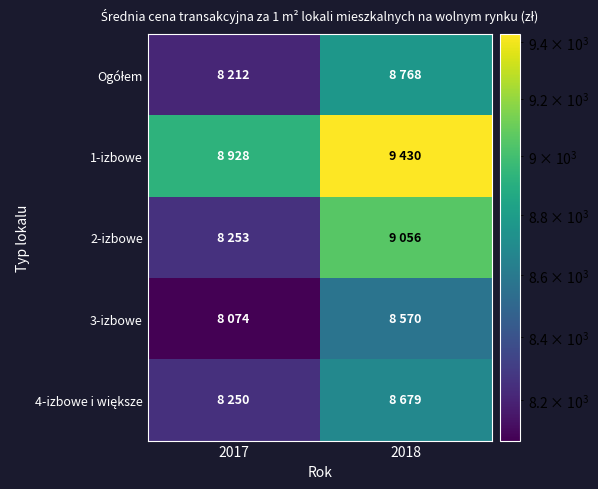

List the series in order of their peak value, lowest first.

3-izbowe, 4-izbowe i większe, Ogółem, 2-izbowe, 1-izbowe